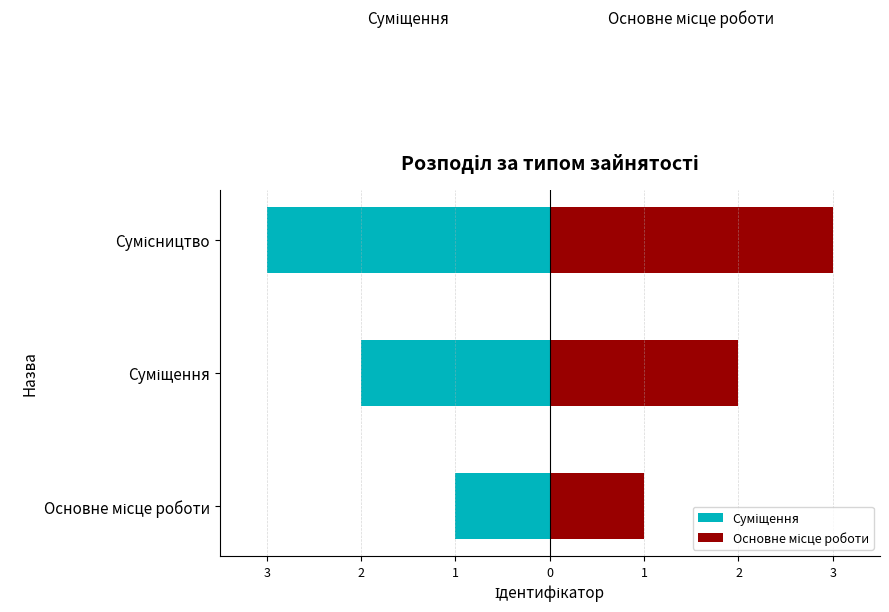

Reading left to right, list all the values displayed in this chart.

Суміщення: -1	-2	-3
Основне місце роботи: 1	2	3